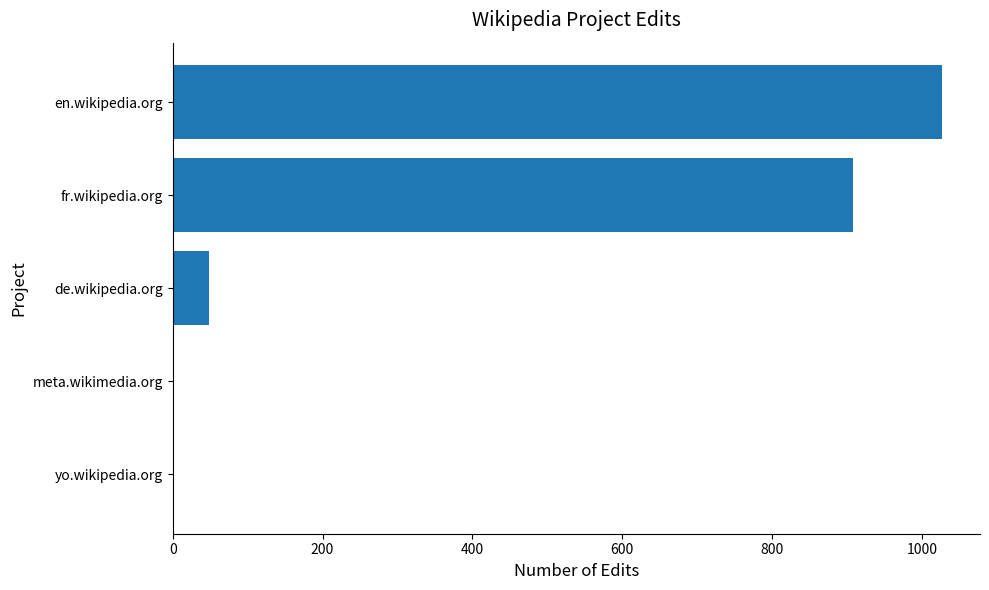

At which label is the value closest to 513?

fr.wikipedia.org